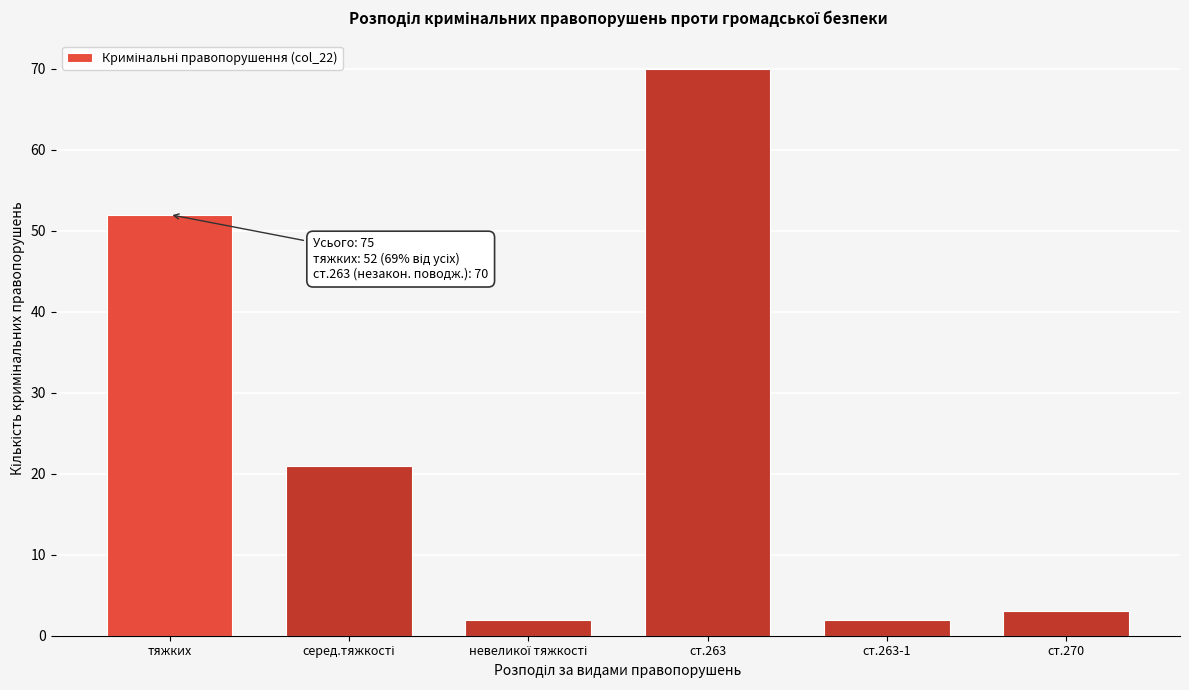

Reading left to right, extract all data points from this chart.

52	21	2	70	2	3